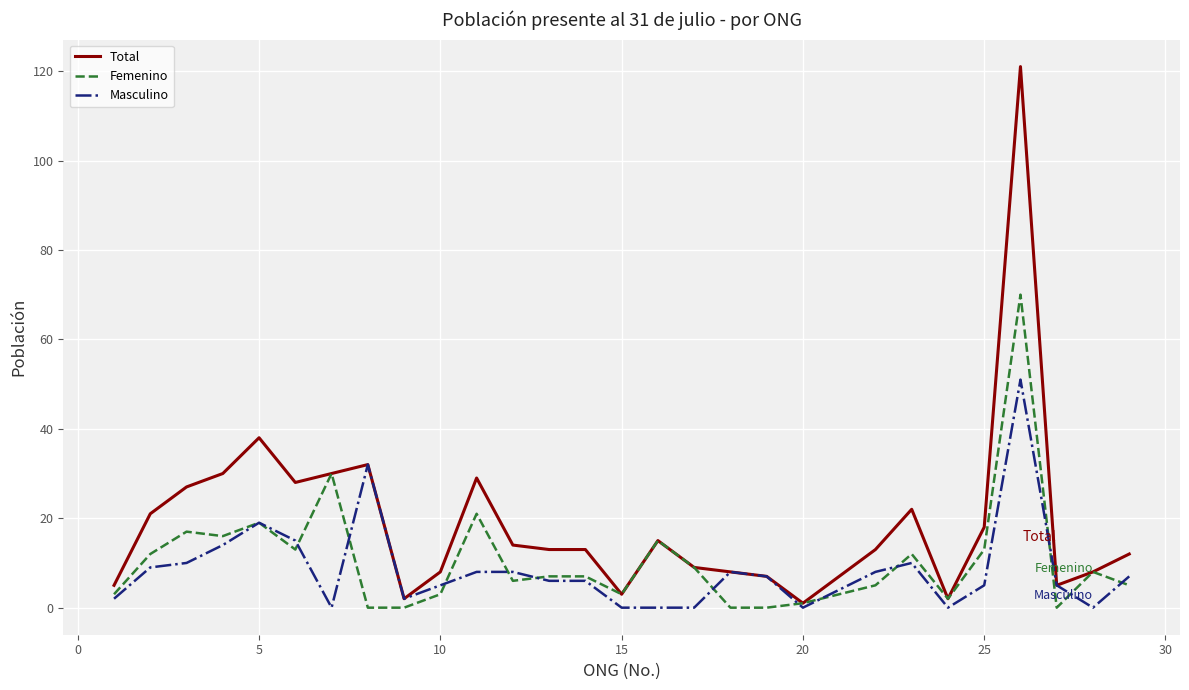

Does the chart have visible grid lines?

Yes